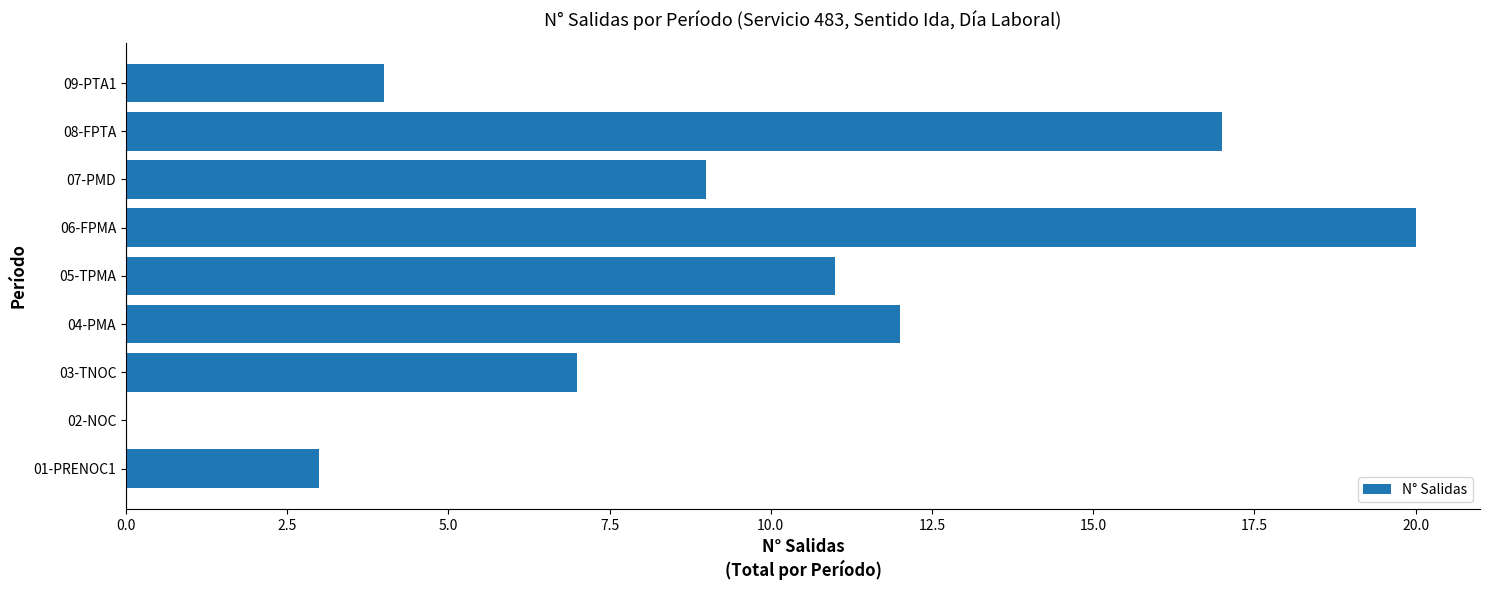

Reading bottom to top, what are all the values shown in this chart?

01-PRENOC1=3	02-NOC=0	03-TNOC=7	04-PMA=12	05-TPMA=11	06-FPMA=20	07-PMD=9	08-FPTA=17	09-PTA1=4